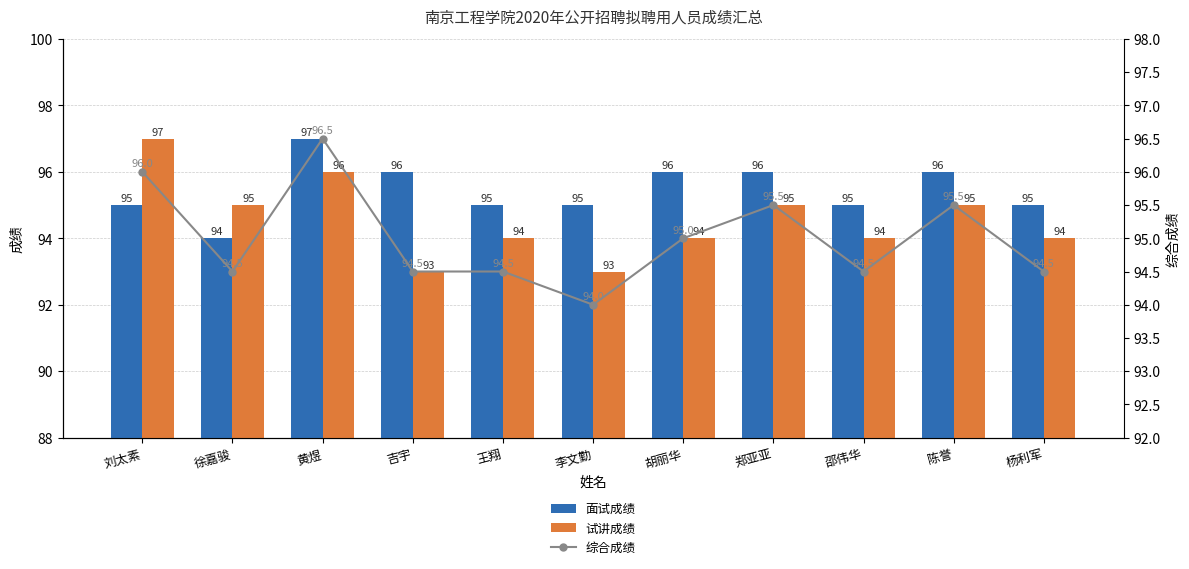

The 试讲成绩 series shows 93.0 at 李文勤. True or false?

True